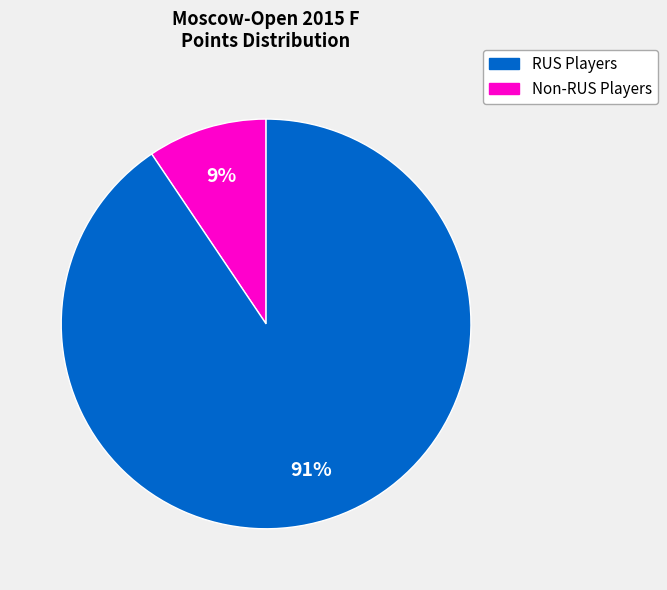

To the nearest percent, what is the average slice percentage?

50%